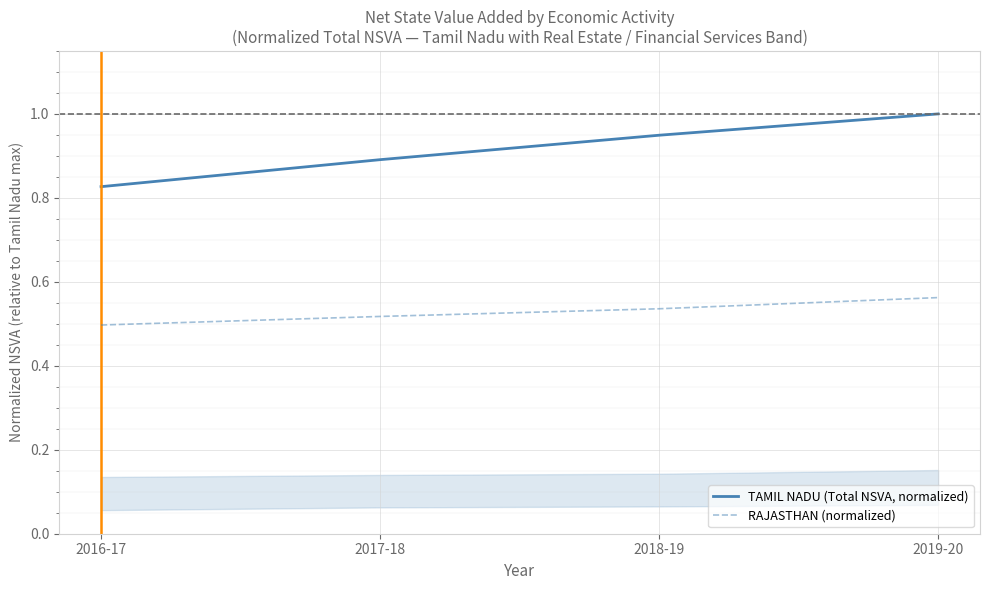

What is the label of the 3rd point from the right?

2017-18